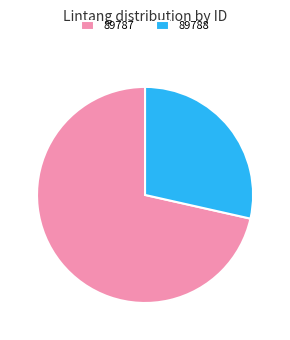

Between 89787 and 89788, which is larger?

89787